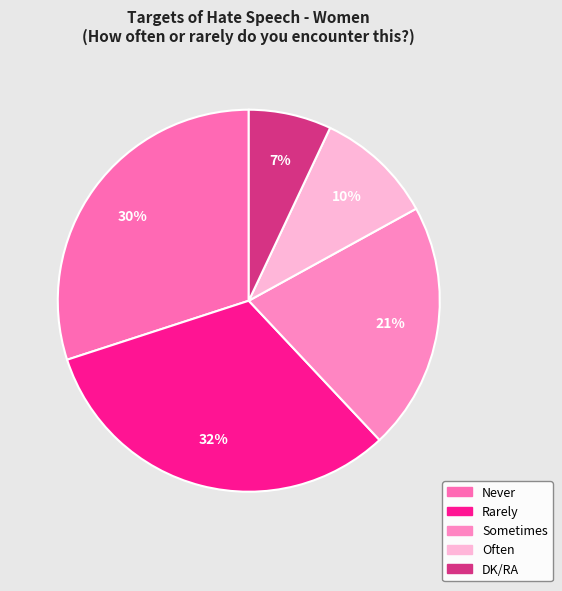

What percentage is the Never slice, to the nearest percent?

30%